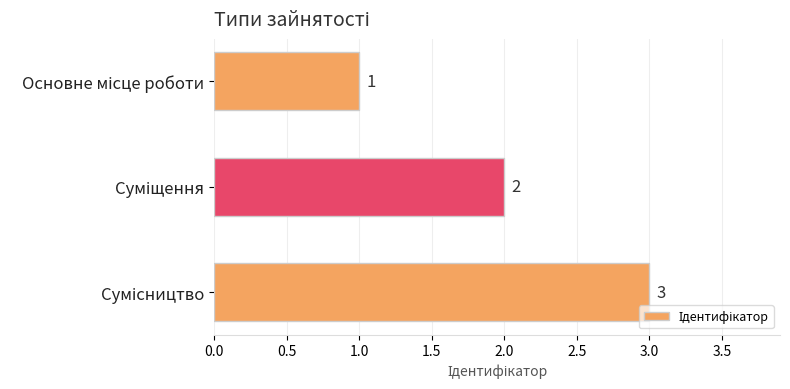

What is the value of the 1st bar from the top?

1